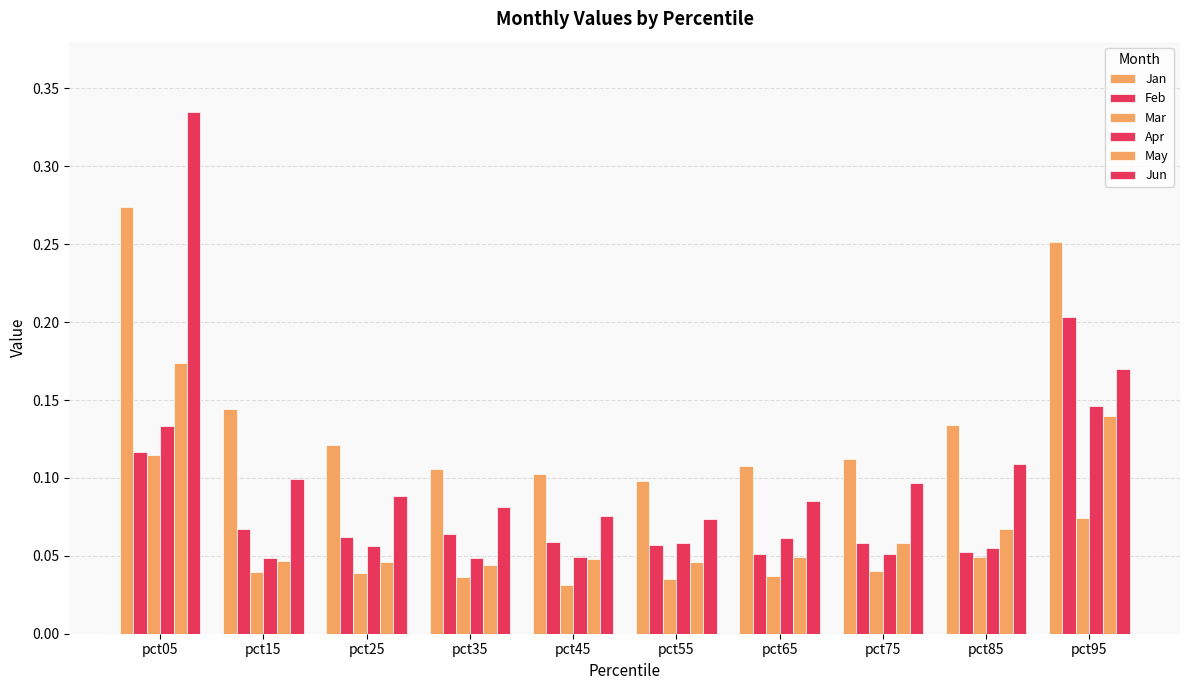

How many bars are there in each group?

6